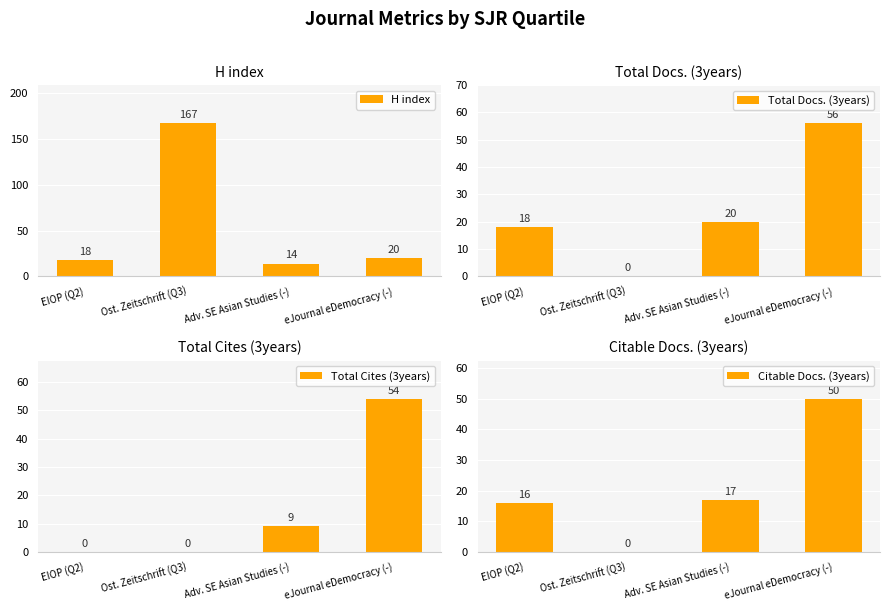

How many bars are there in each group?

4